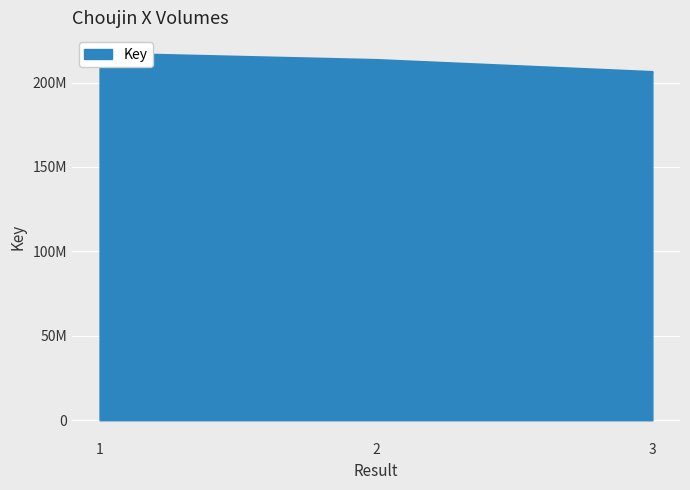

True or false: the data shows 206245999 at 3.

True